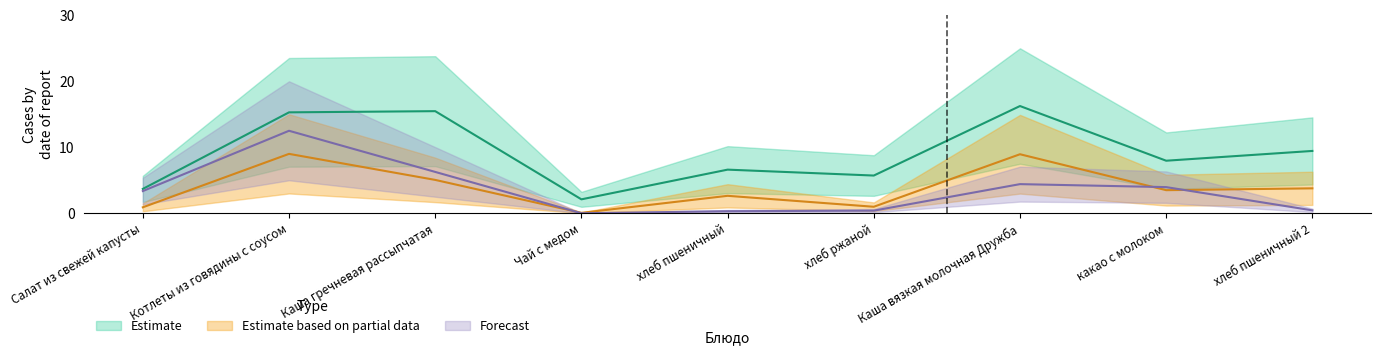

Reading right to left, list all the values displayed in this chart.

Estimate: 9.4	8.0	16.2	5.7	6.6	2.1	15.5	15.3	3.7
Estimate based on partial data: 3.8	3.5	8.9	1.0	2.6	0.1	5.1	9.0	0.9
Forecast: 0.4	4.0	4.4	0.4	0.3	0.0	6.3	12.5	3.4